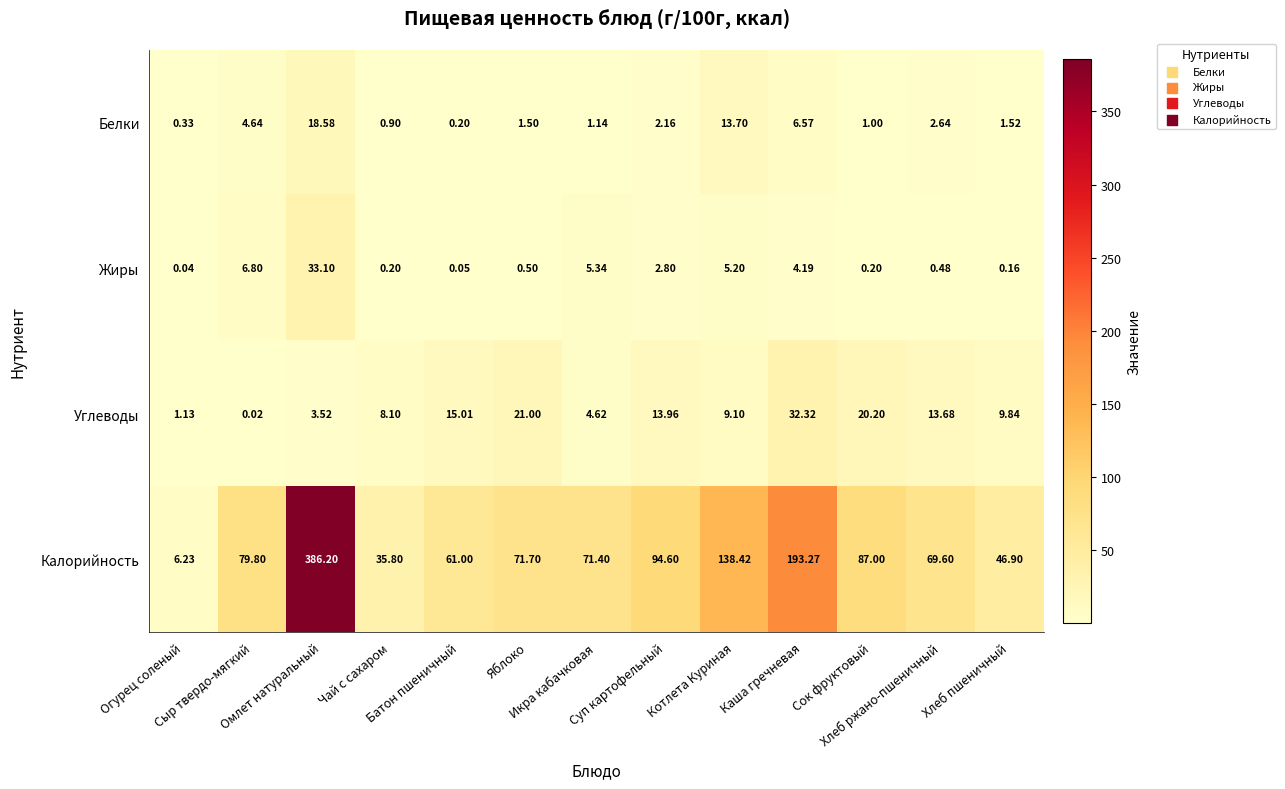

Which series has the widest spread of values?

Калорийность